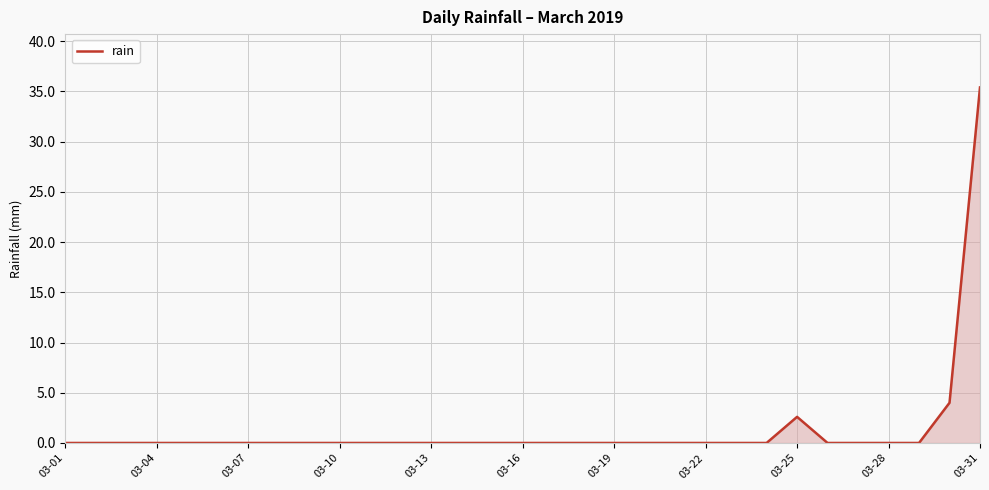

What is the difference between the second highest and minimum values?

4.0